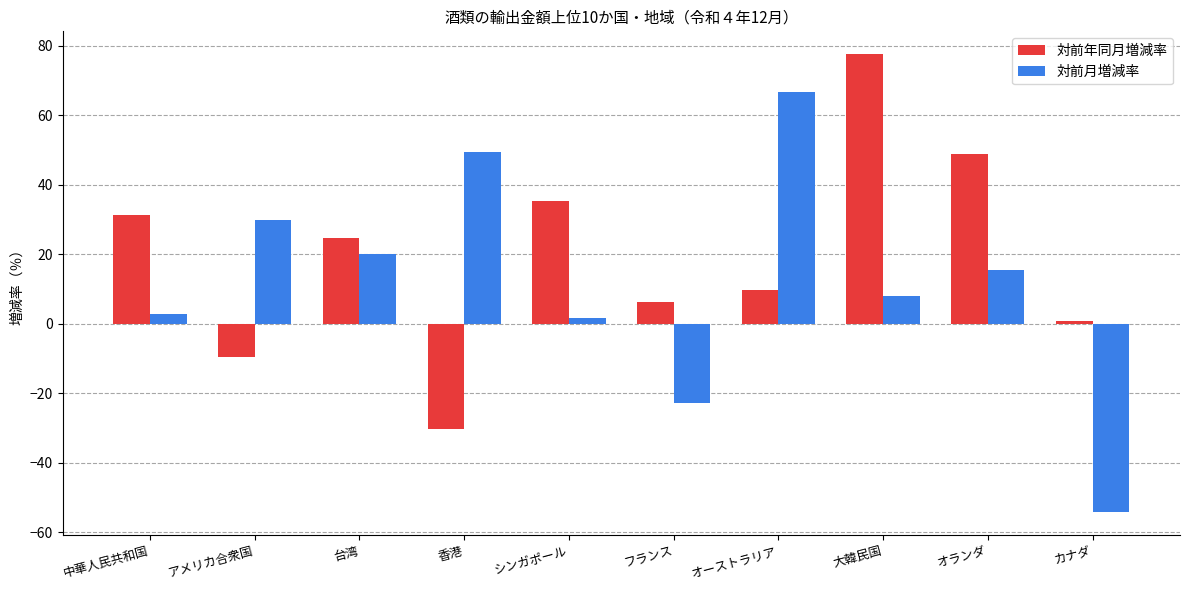

What is the difference between the 対前月増減率 values at 香港 and オランダ?

33.9